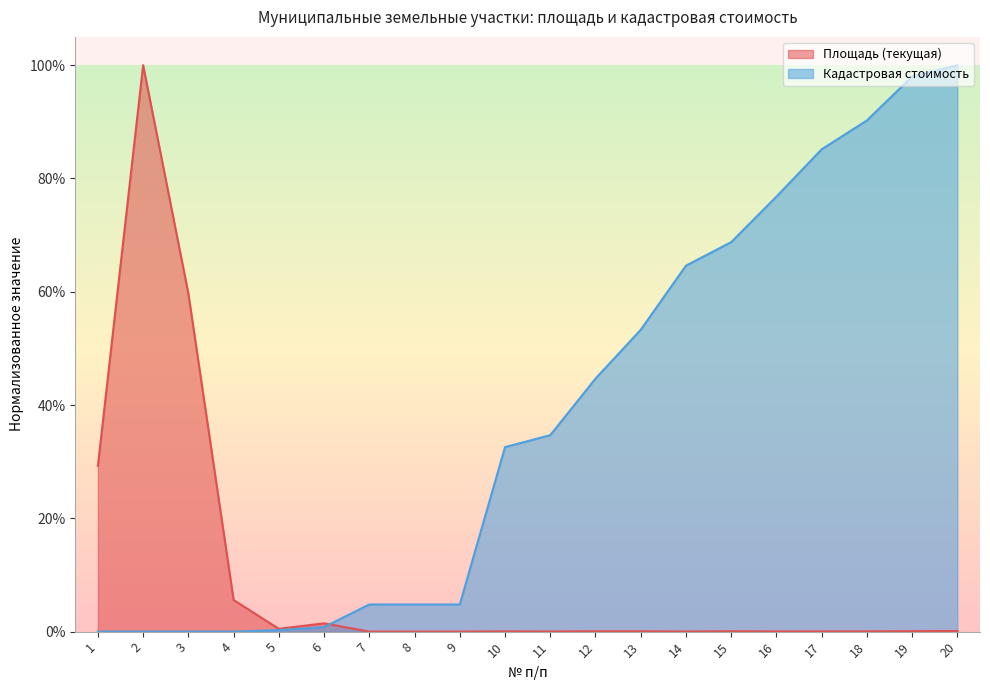

Is it true that Площадь (текущая) equals 0.0 at 13?

True